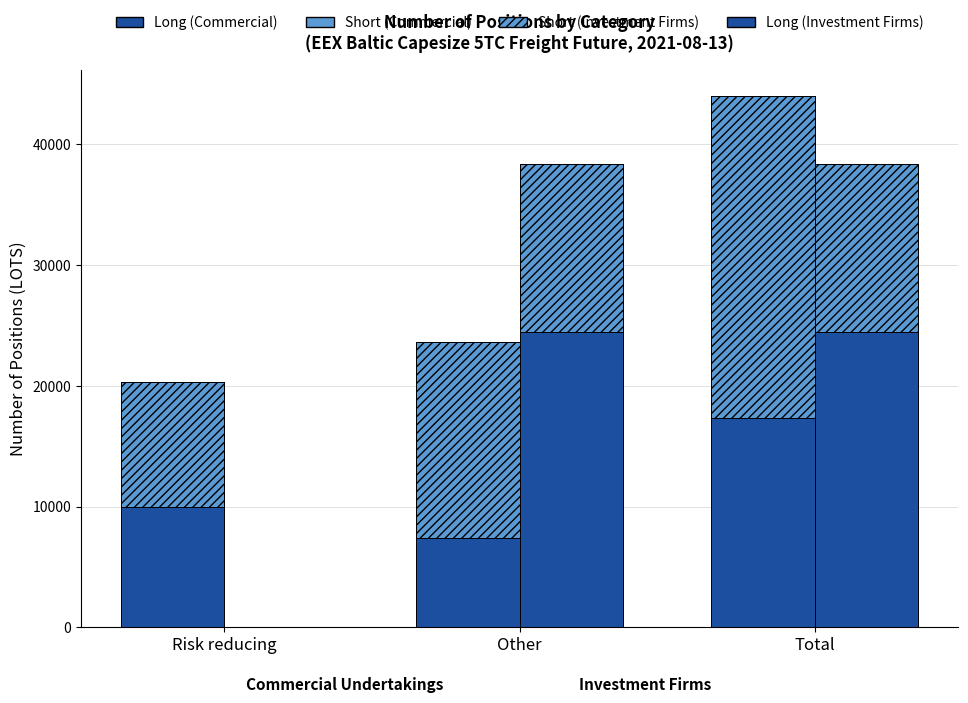

Does the chart contain stacked bars?

No